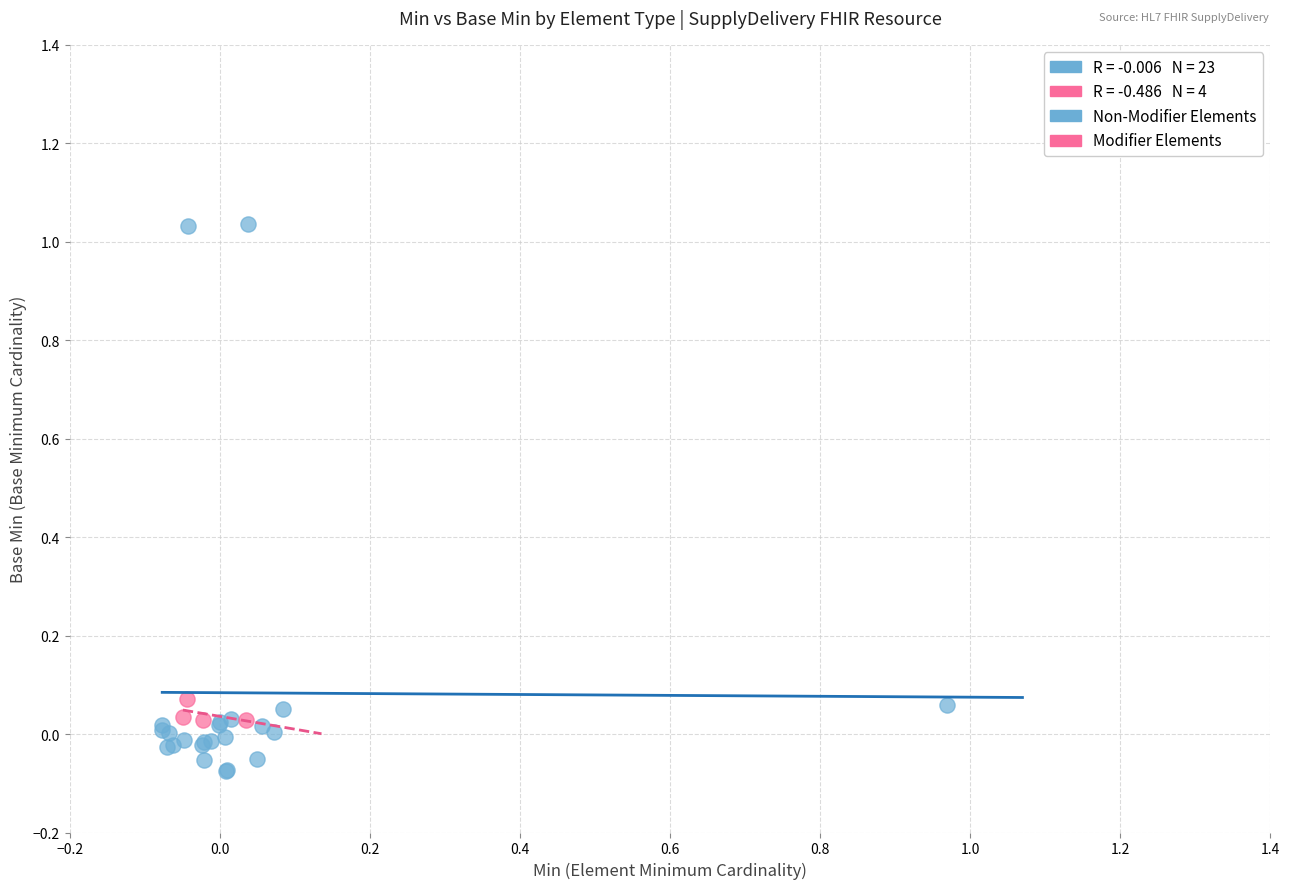

Which series contains the highest Y value?

Non-Modifier Elements